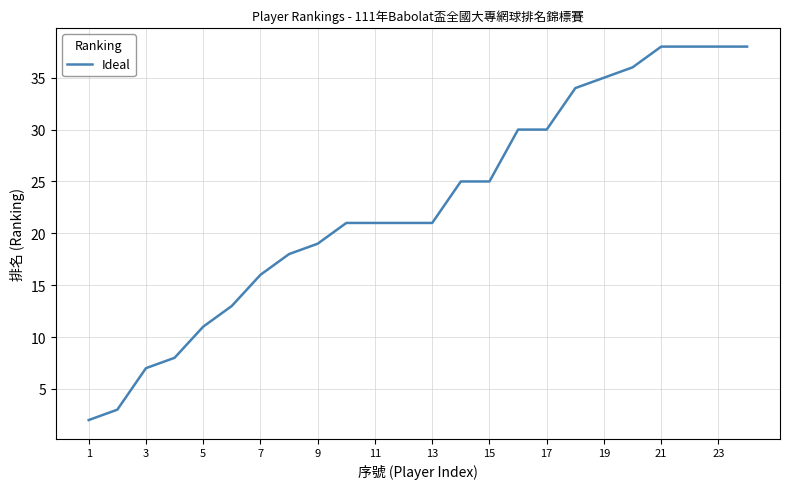

What is the greatest value displayed?

38